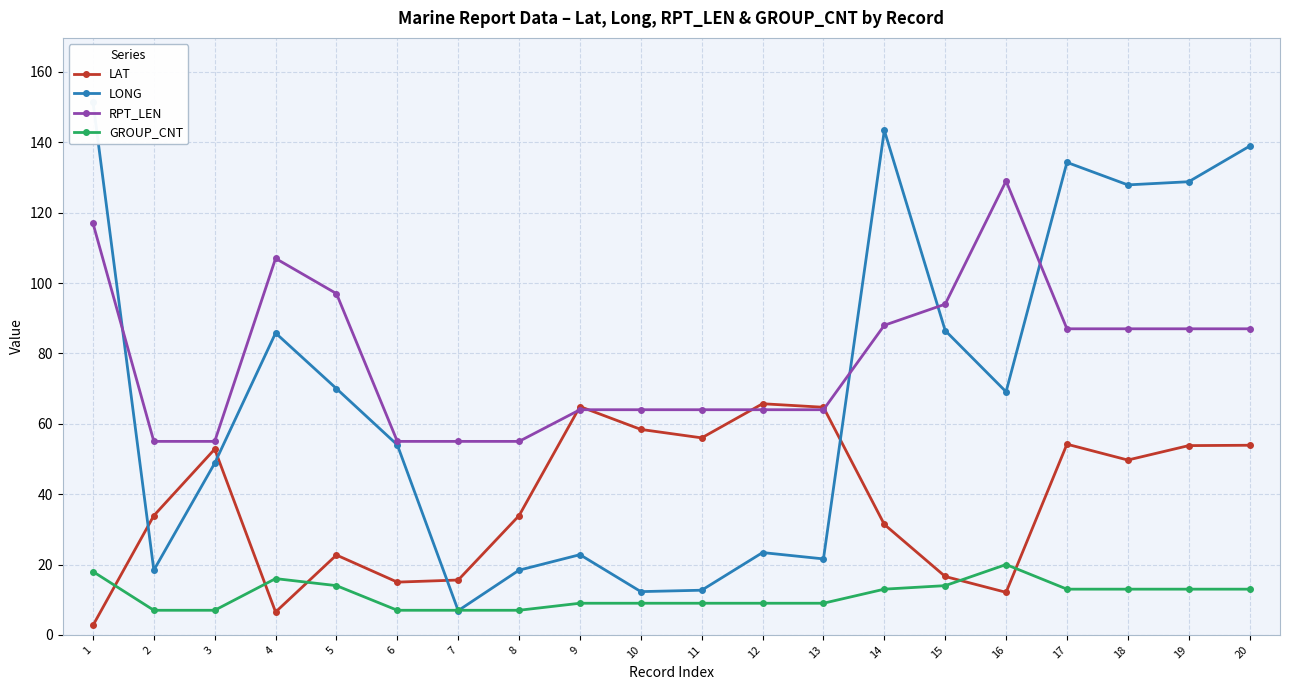

Where do LONG and GROUP_CNT first cross each other?

6 and 7